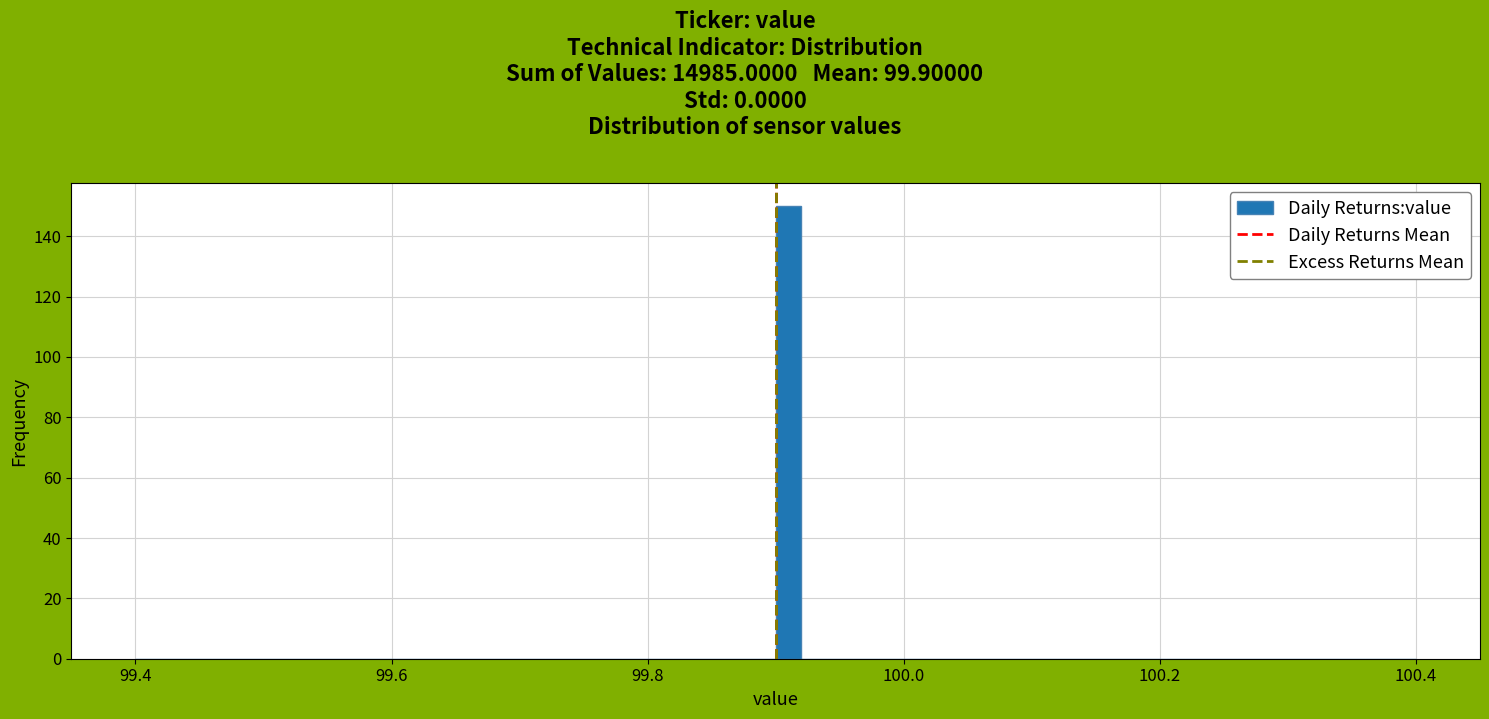

Read against the x-axis, roughly where is the centre of the tallest bar?

99.92